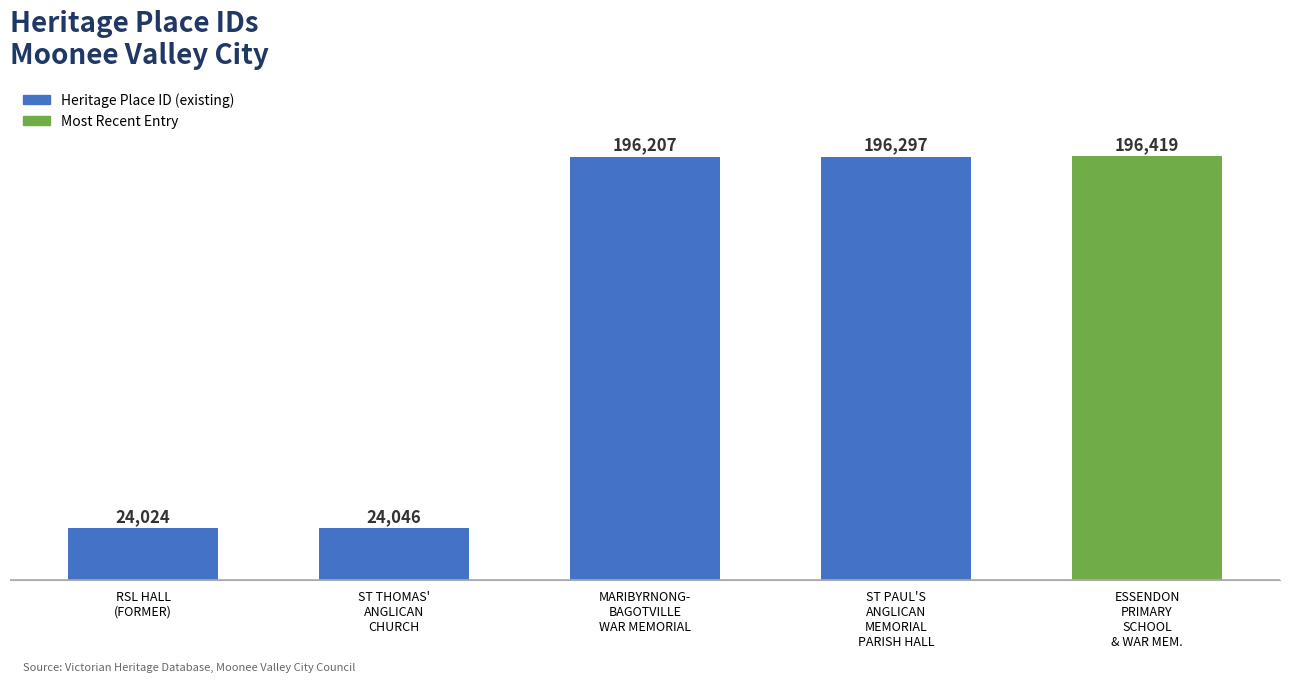

Reading right to left, list all the values displayed in this chart.

ESSENDON
PRIMARY
SCHOOL
& WAR MEM.=196419	ST PAUL'S
ANGLICAN
MEMORIAL
PARISH HALL=196297	MARIBYRNONG-
BAGOTVILLE
WAR MEMORIAL=196207	ST THOMAS'
ANGLICAN
CHURCH=24046	RSL HALL
(FORMER)=24024